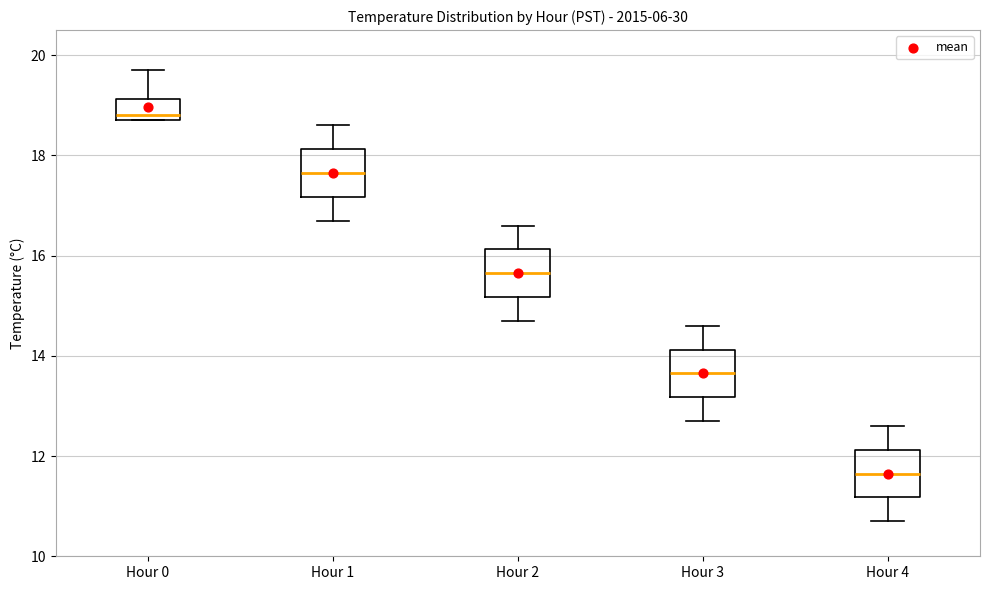

Where does the median line of the box for Hour 4 sit on the y-axis? The values are not printed on the chart, so give them approximately, as read against the axis.

11.6